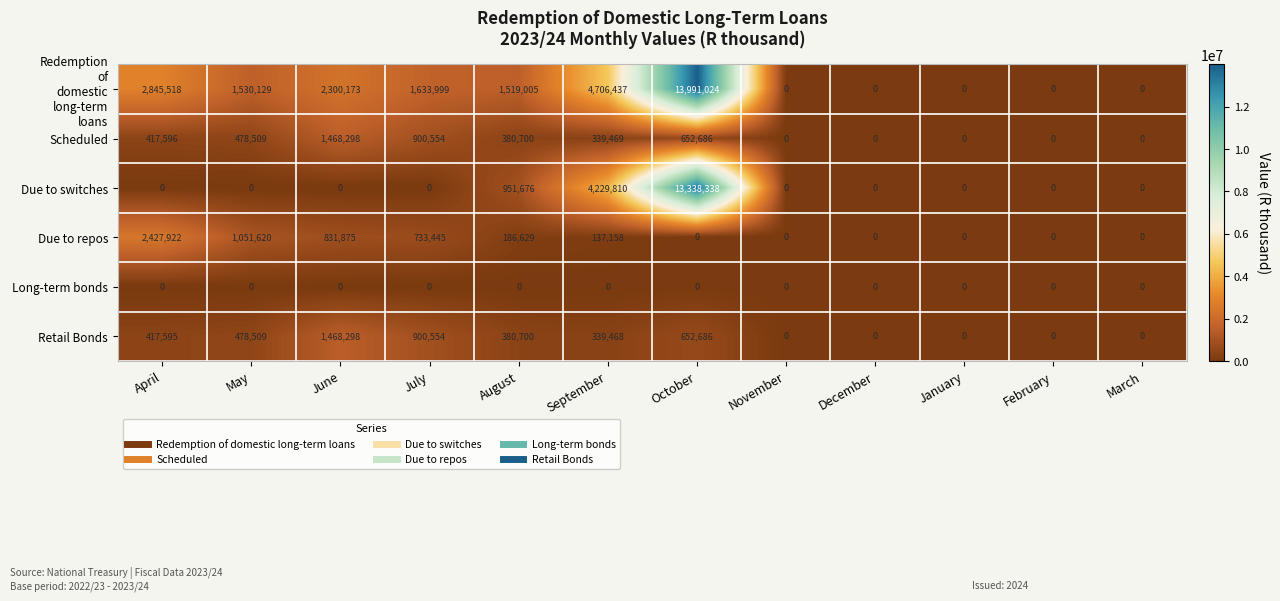

What is the difference between the maximum and minimum values in the Scheduled series?

1468298